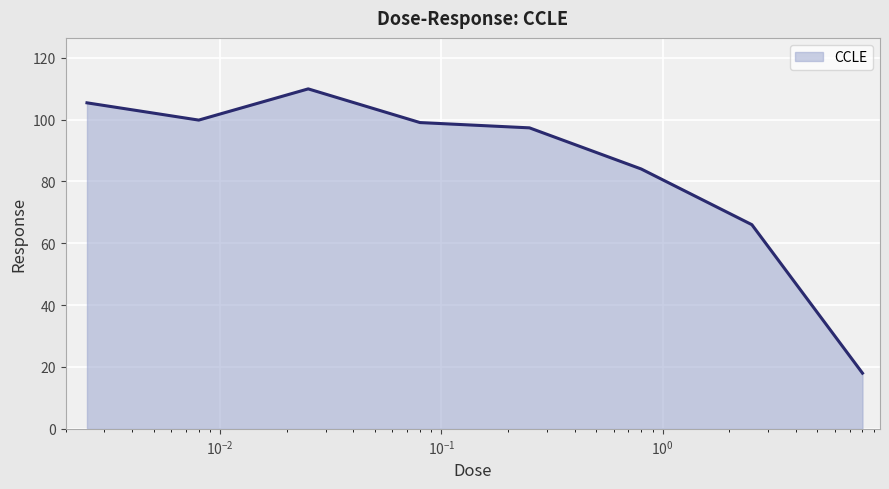

What is the sum of all values?

679.4